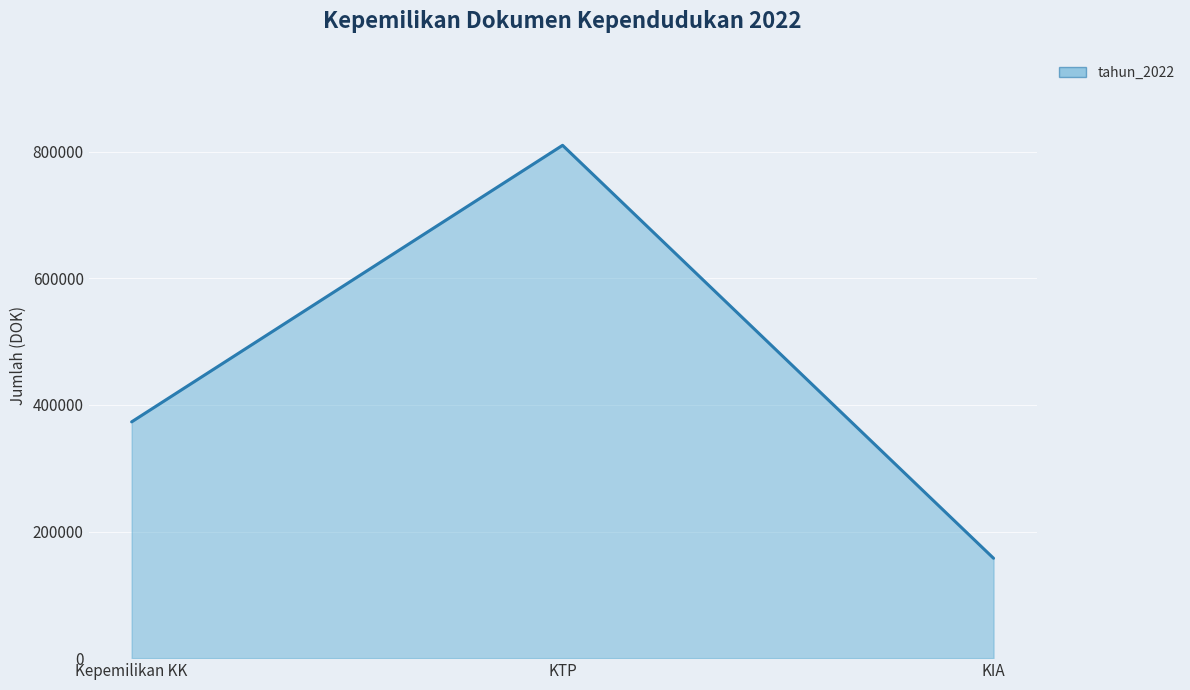

Between KIA and KTP, which is larger?

KTP